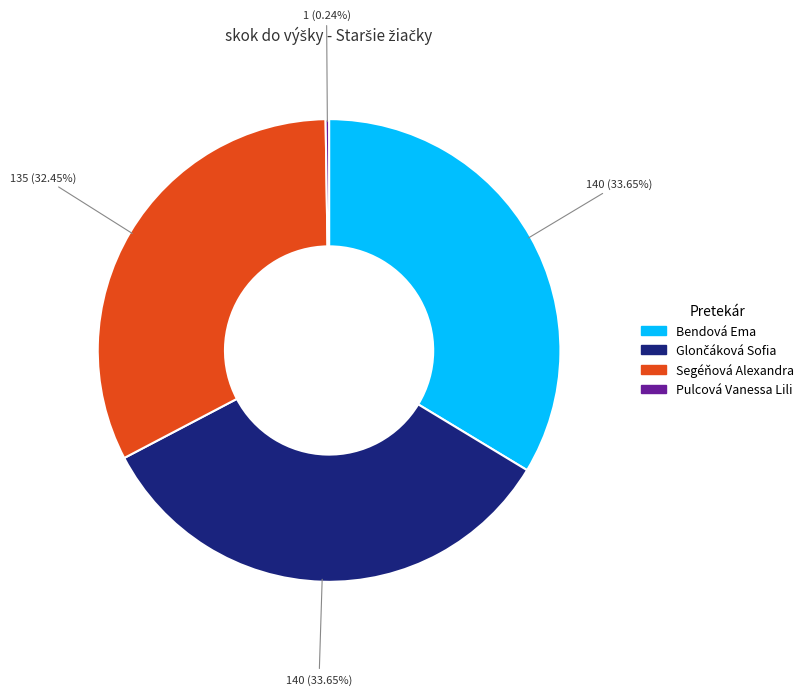

Is there any slice that represents more than half of the pie?

No